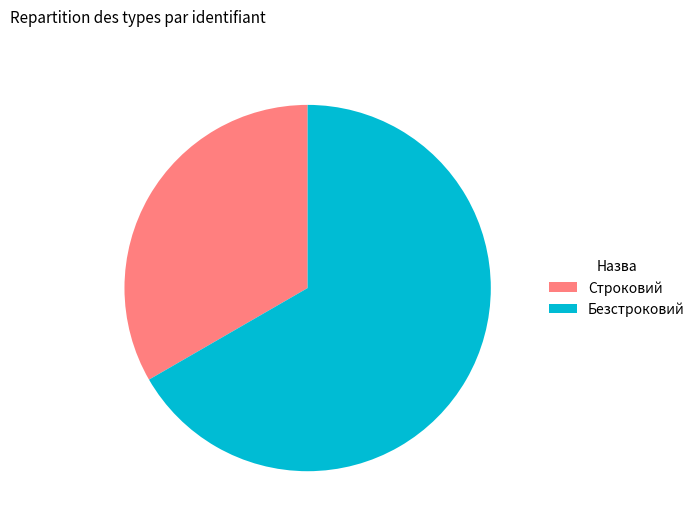

Rank the categories by value from highest to lowest.

Безстроковий, Строковий